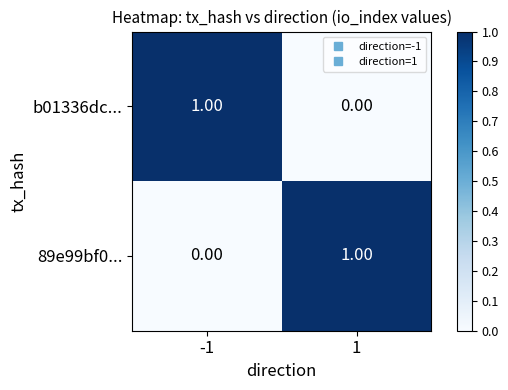

List the labels in order of 89e99bf0... value, smallest first.

-1, 1